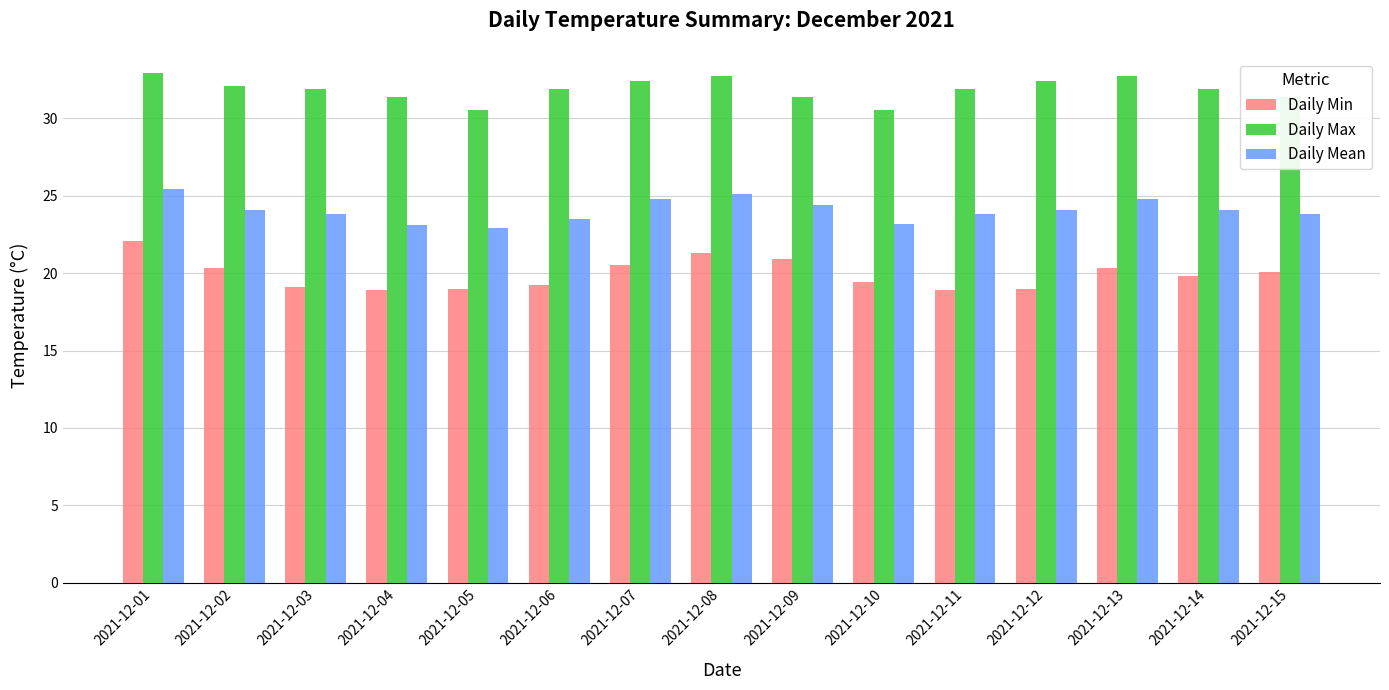

What is the difference between the second highest and minimum values in the Daily Mean series?

2.2